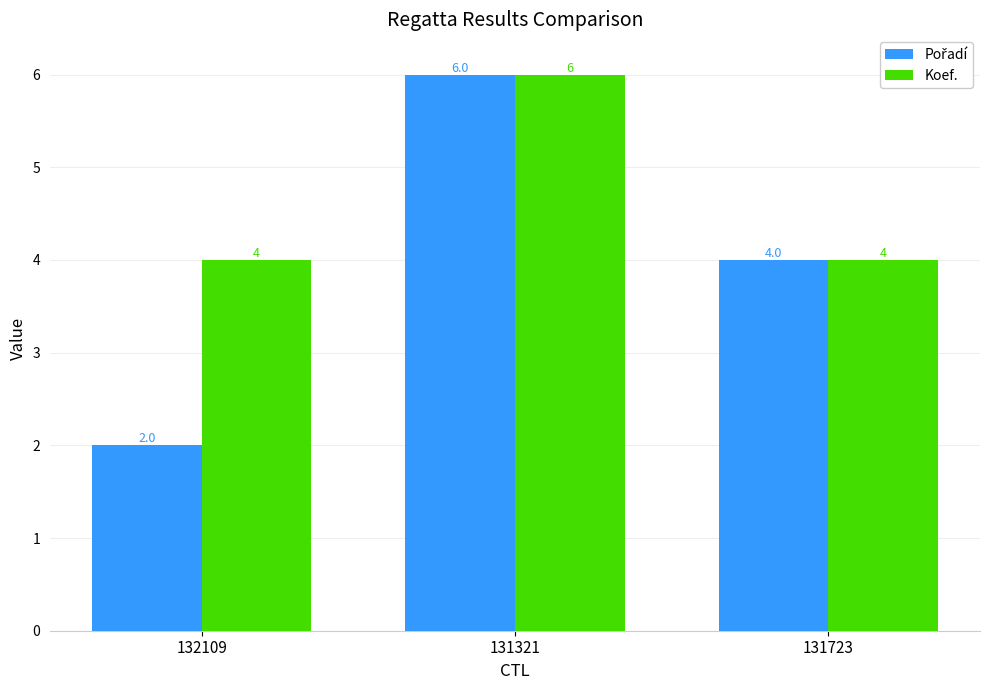

What is the sum of all Koef. values?

14